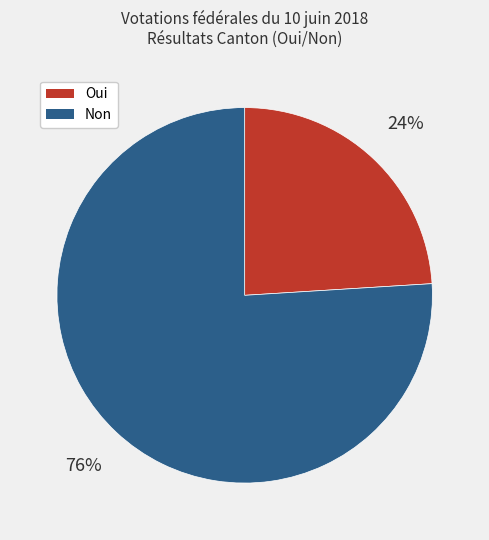

Is it true that Oui is 11% of the pie?

False